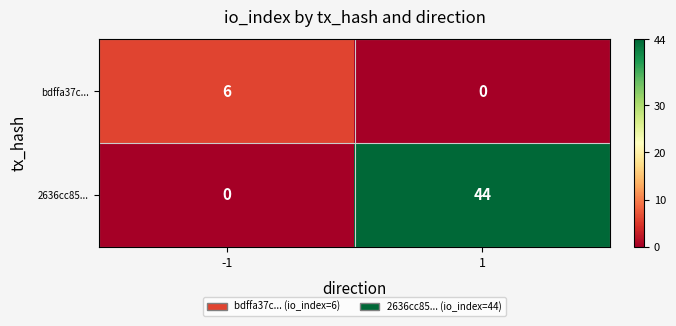

What is the total value across all series at -1?

6